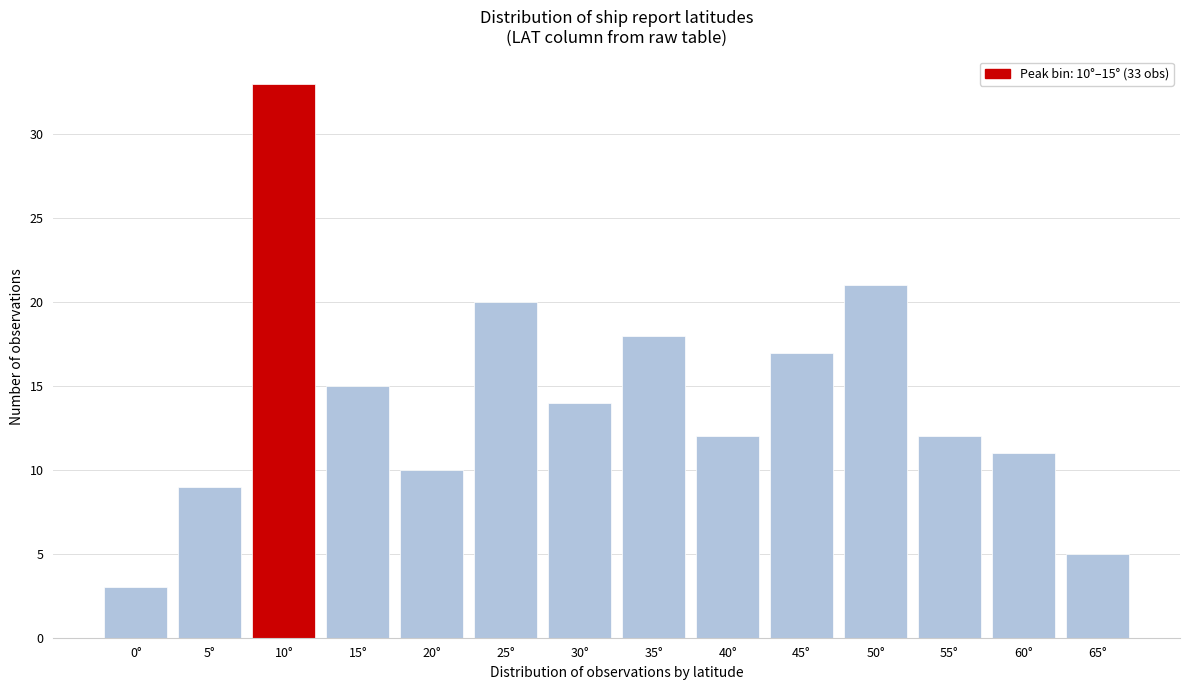

Reading right to left, transcribe all the data shown in this chart.

5	11	12	21	17	12	18	14	20	10	15	33	9	3